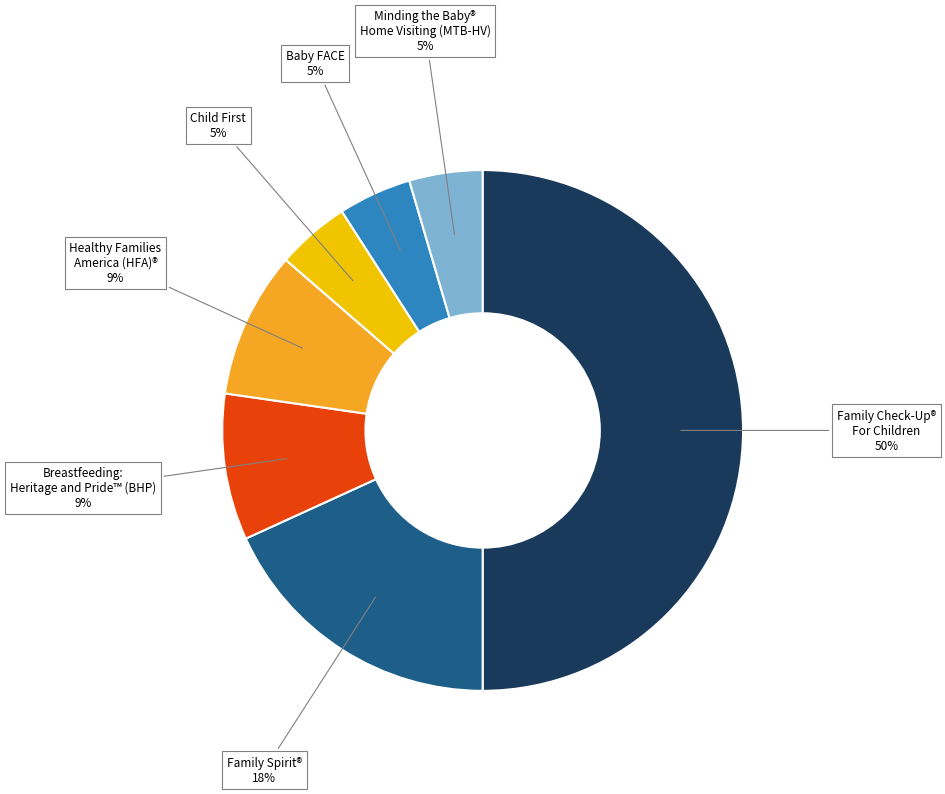

To the nearest percent, what is the average slice percentage?

14%